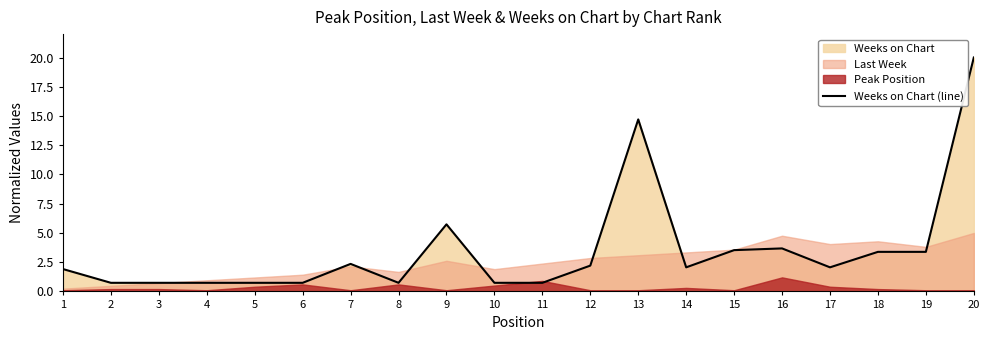

Rank the categories by value from lowest to highest.

2, 3, 4, 5, 6, 8, 10, 11, 1, 14, 17, 12, 7, 18, 19, 15, 16, 9, 13, 20